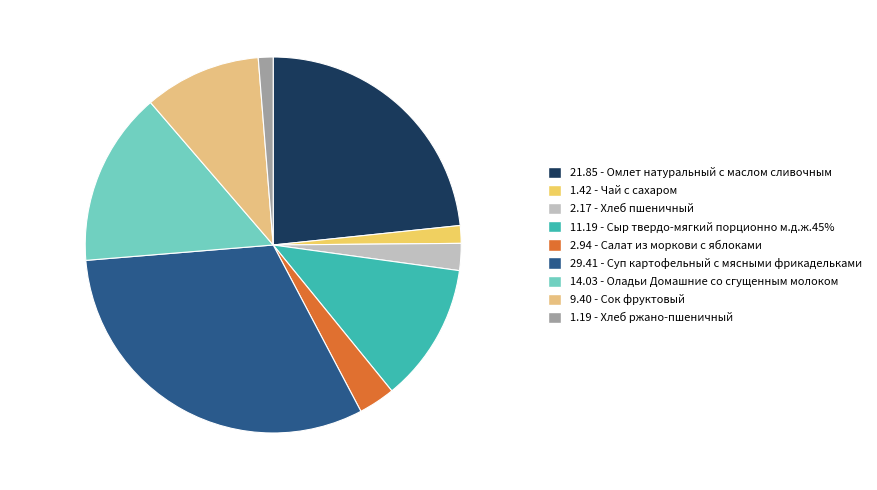

To the nearest percent, what is the average slice percentage?

11%